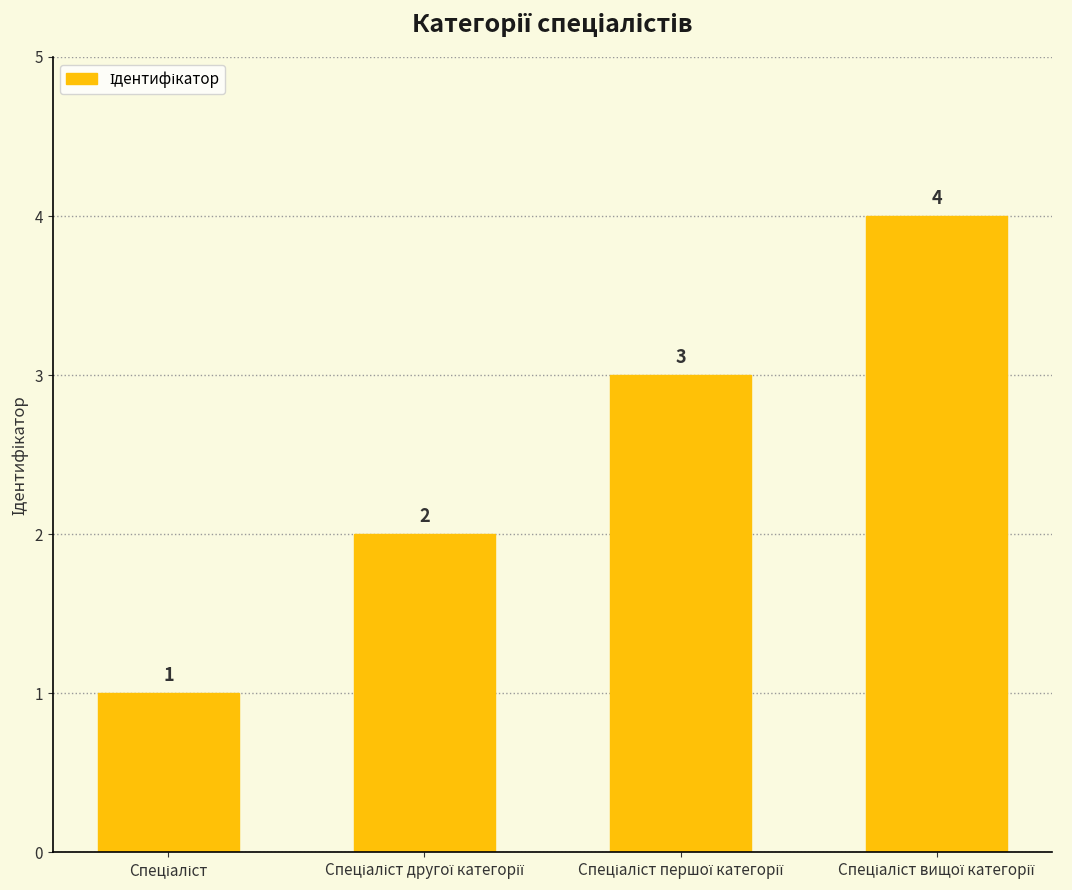

What is the greatest value displayed?

4